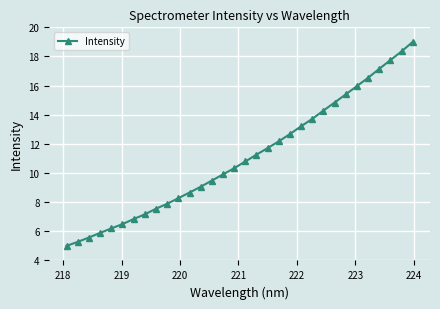

What is the maximum value shown in the chart?

19.0